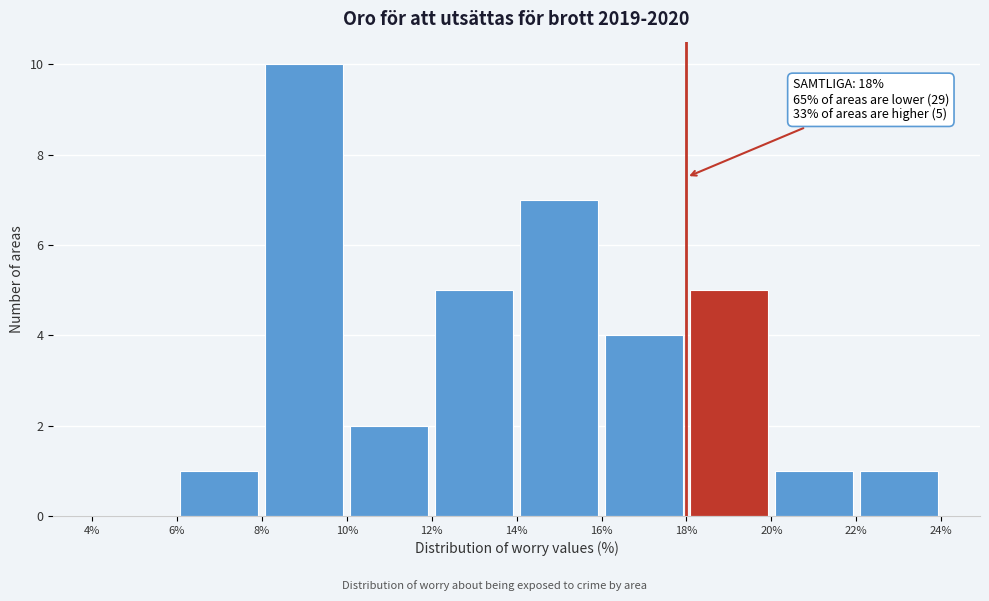

Over which range of the x-axis is the bar tallest?

8% to 10%